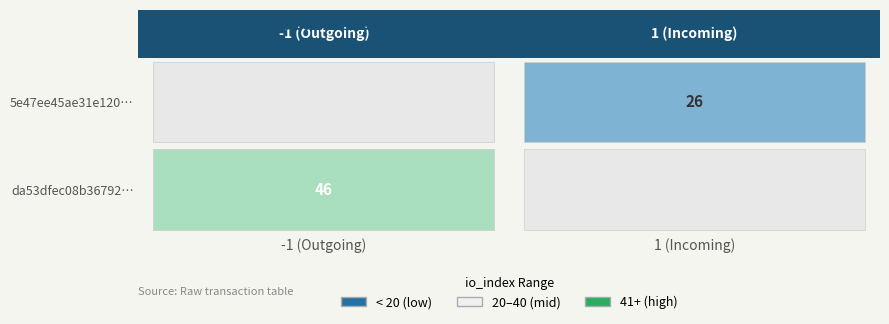

Count the number of data series in this chart.

2